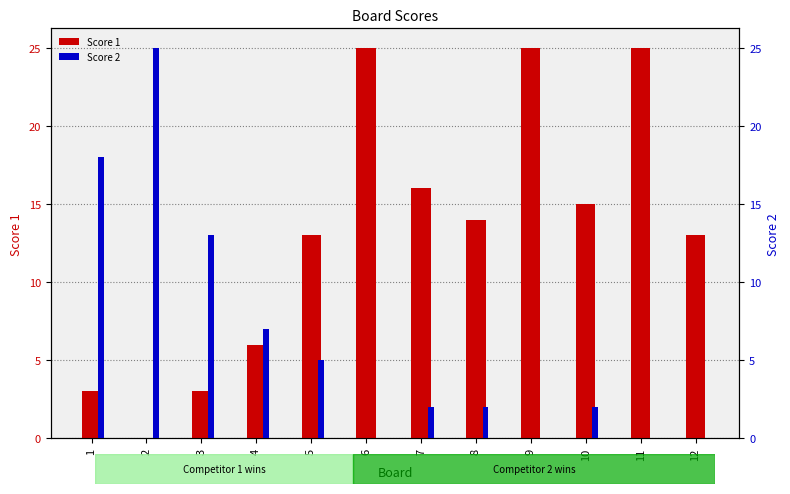

Which series has the largest range (max minus min)?

Score 1